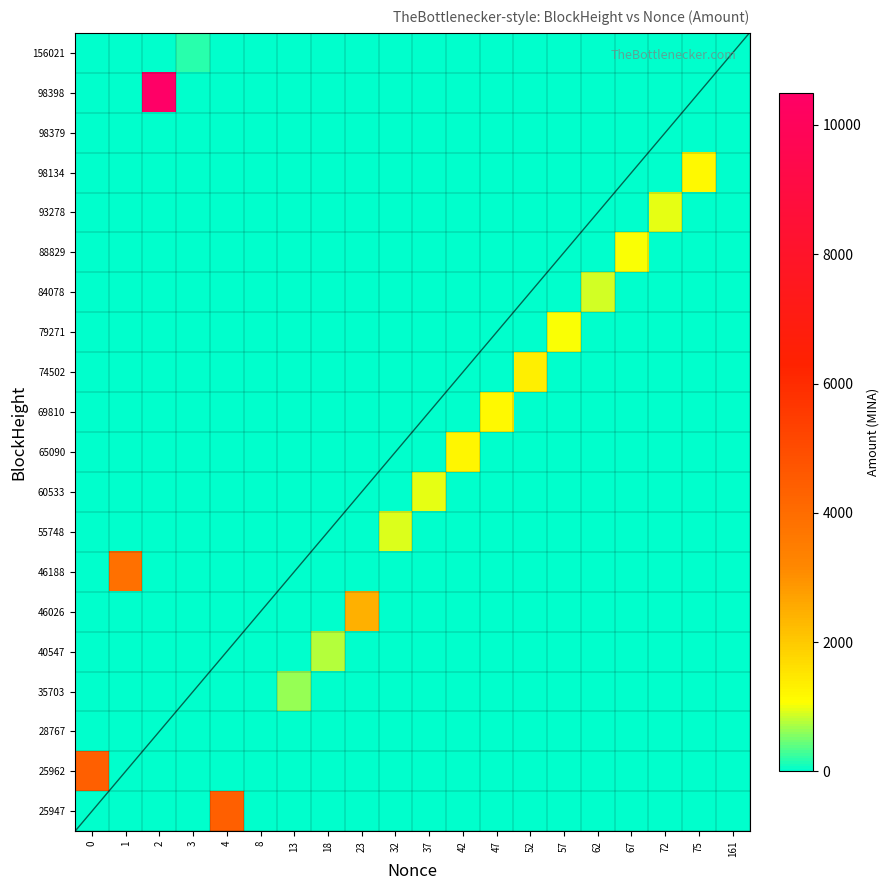

What is the sum of all 69810 values?

1150.9